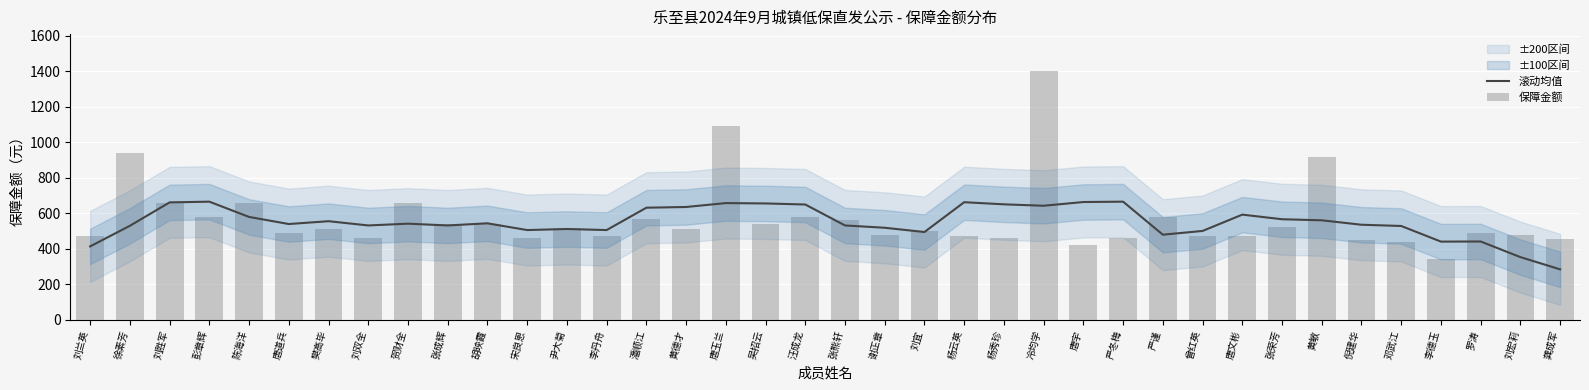

At which category is the sum across all series the highest?

冷均学